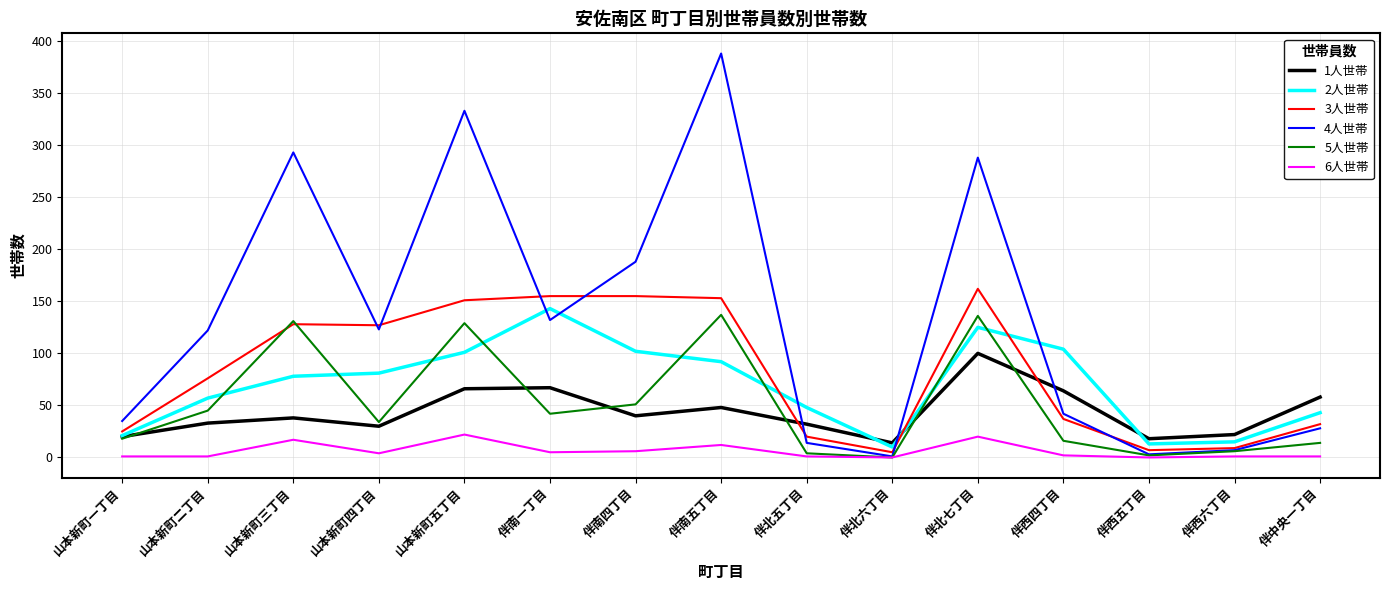

What position from the right is 山本新町三丁目?

13